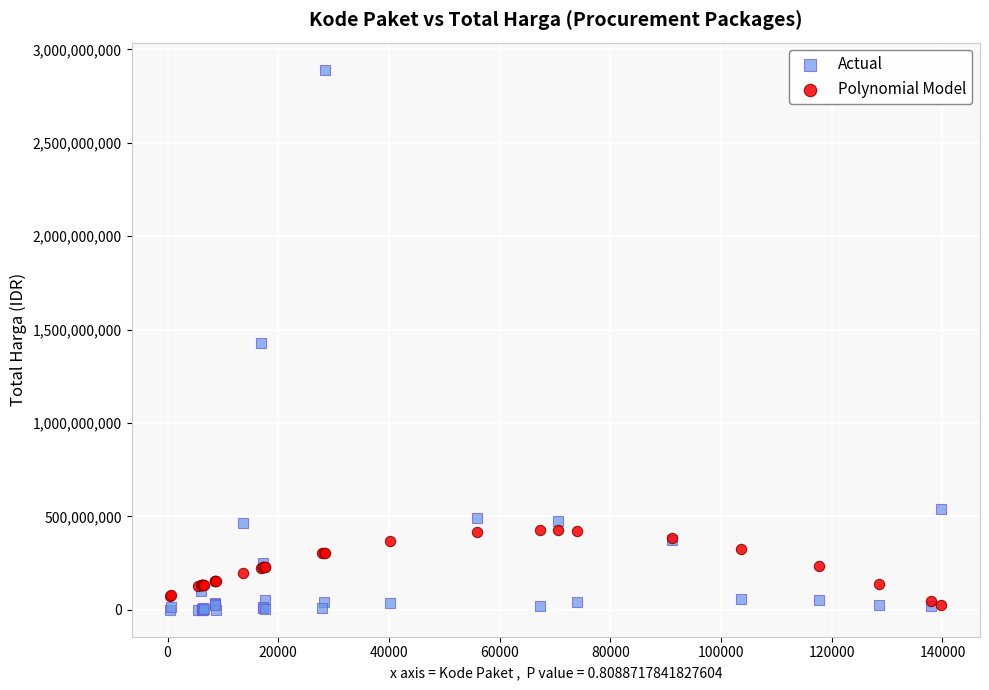

Which series reaches the maximum Y coordinate?

Actual